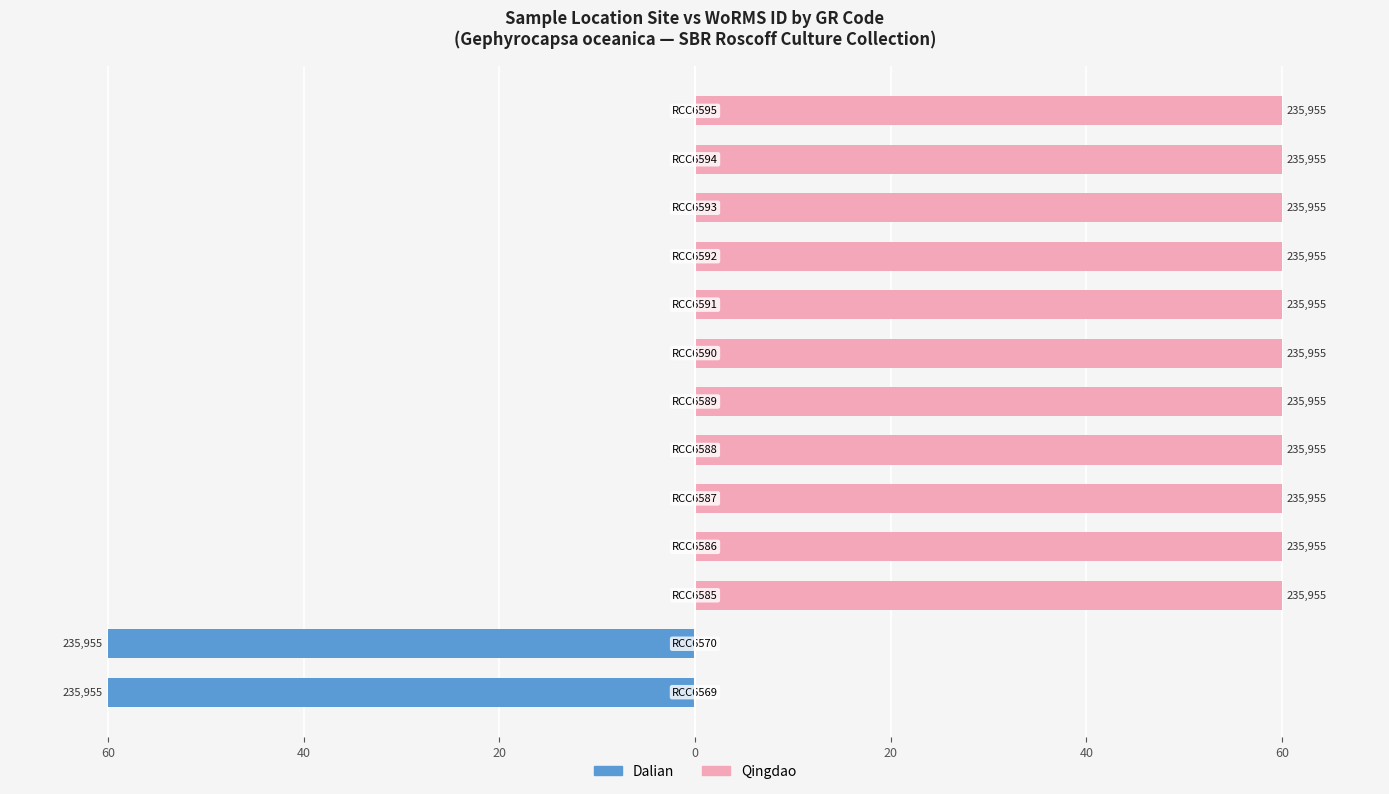

True or false: Dalian has a value of 42 at 20.

False